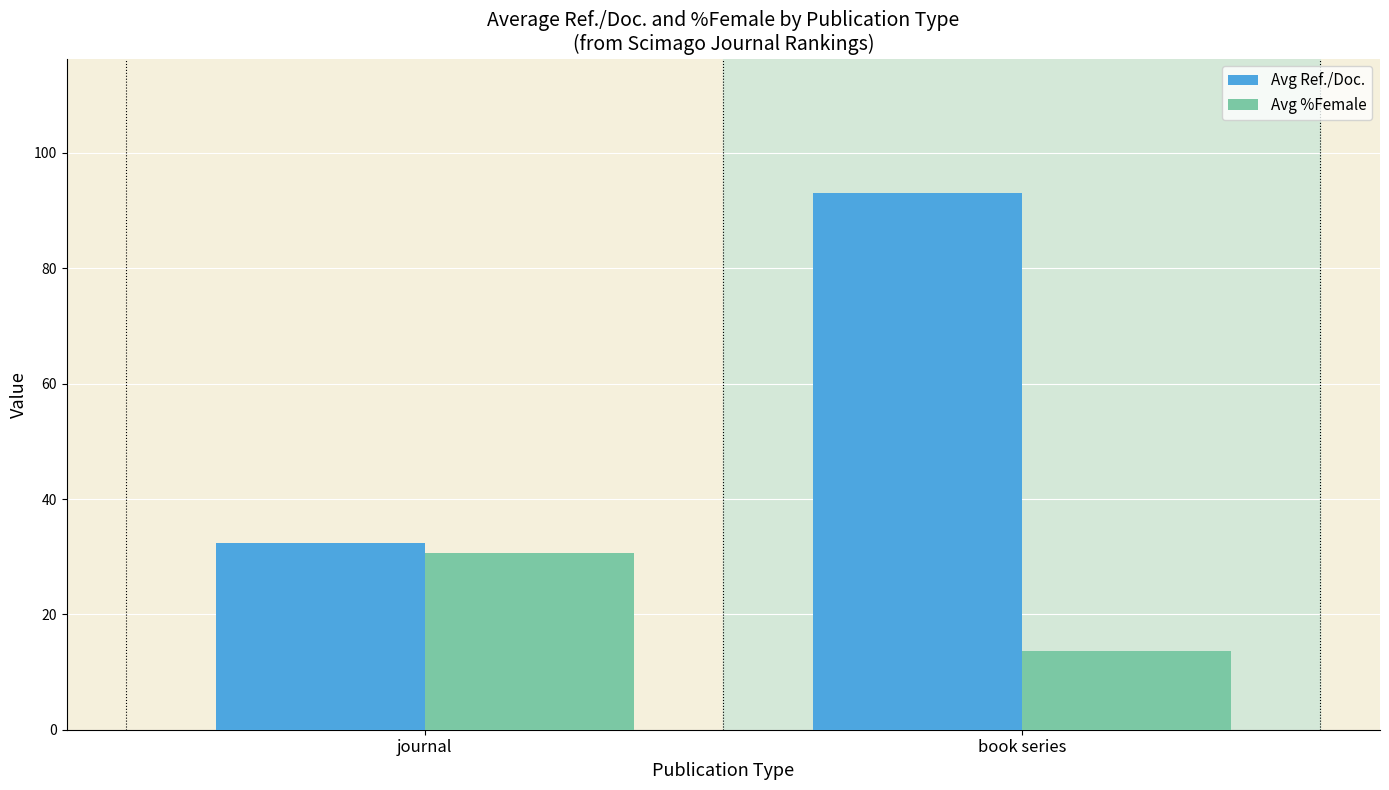

What is the label of the 2nd bar from the right?

journal